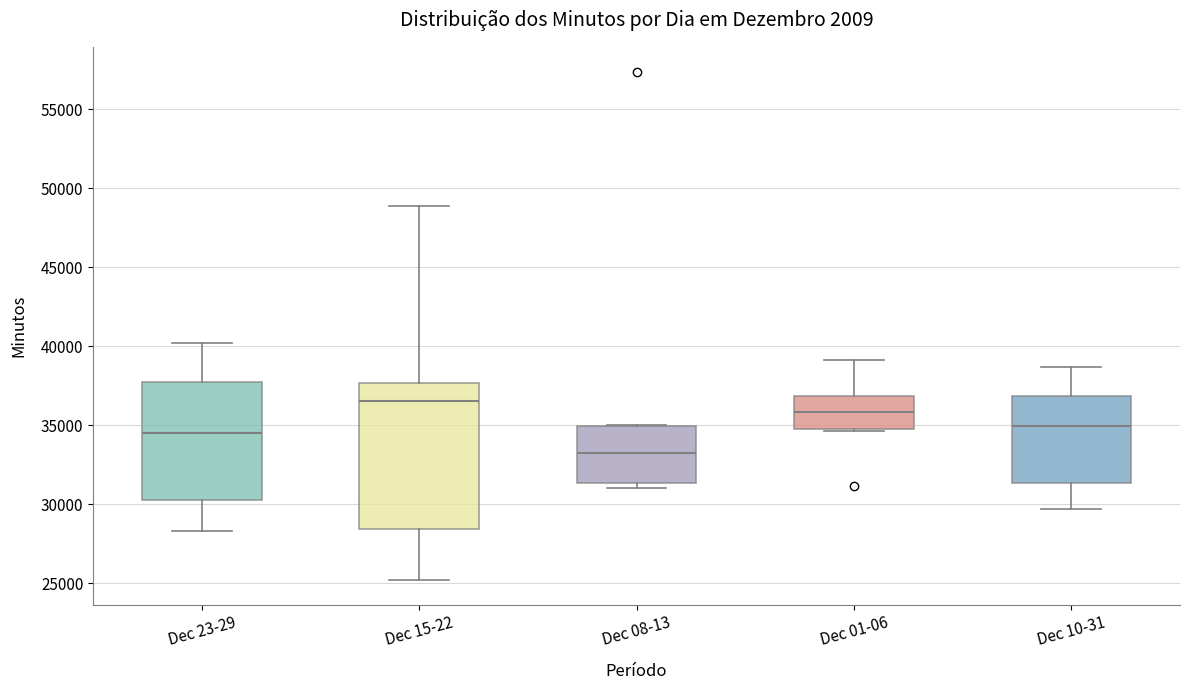

Which box's median line is the highest?

Dec 15-22